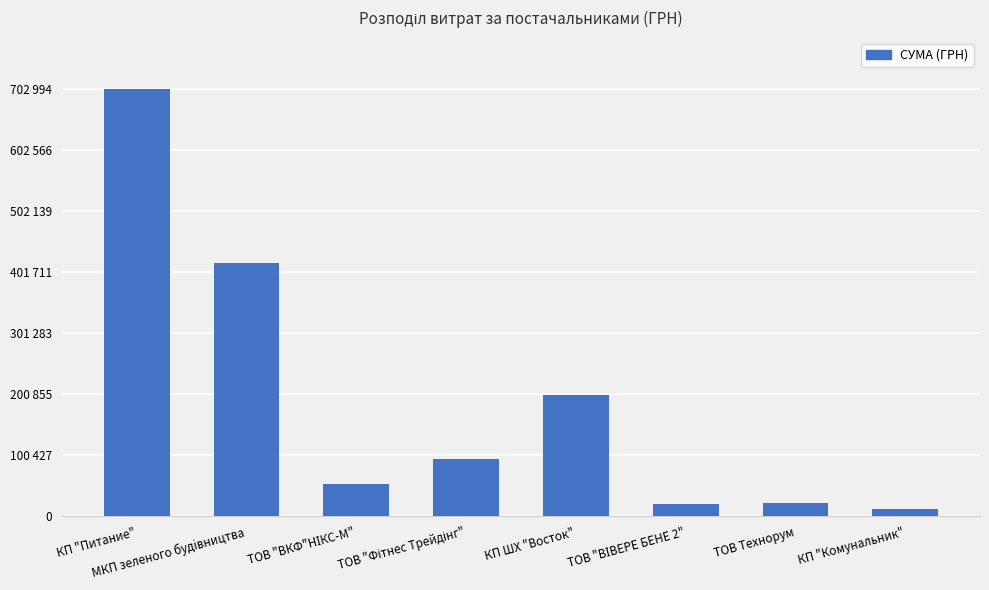

Are the bars horizontal?

No